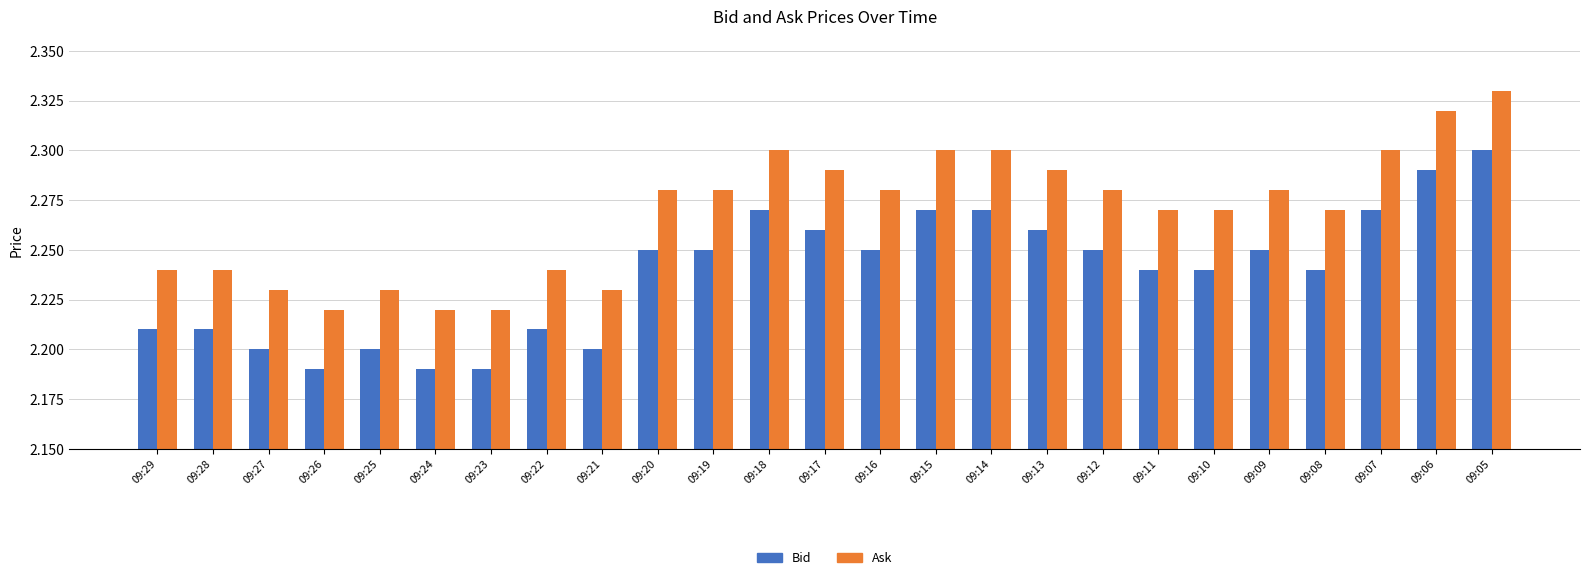

How many distinct data groups are displayed?

2